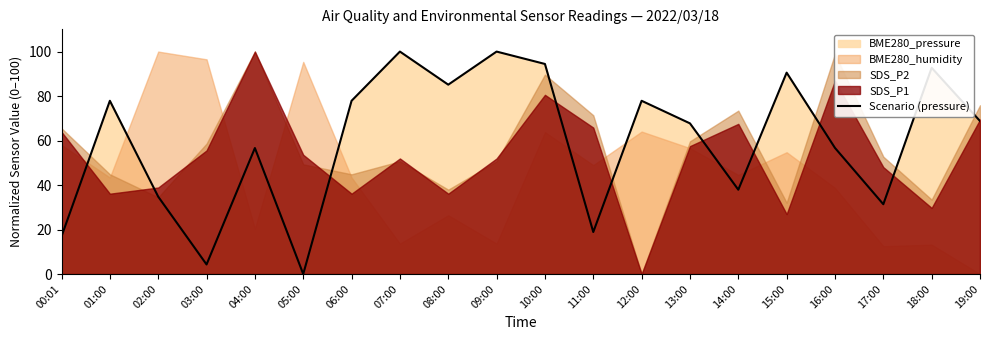

Where is the data nearest to the value 50?

04:00